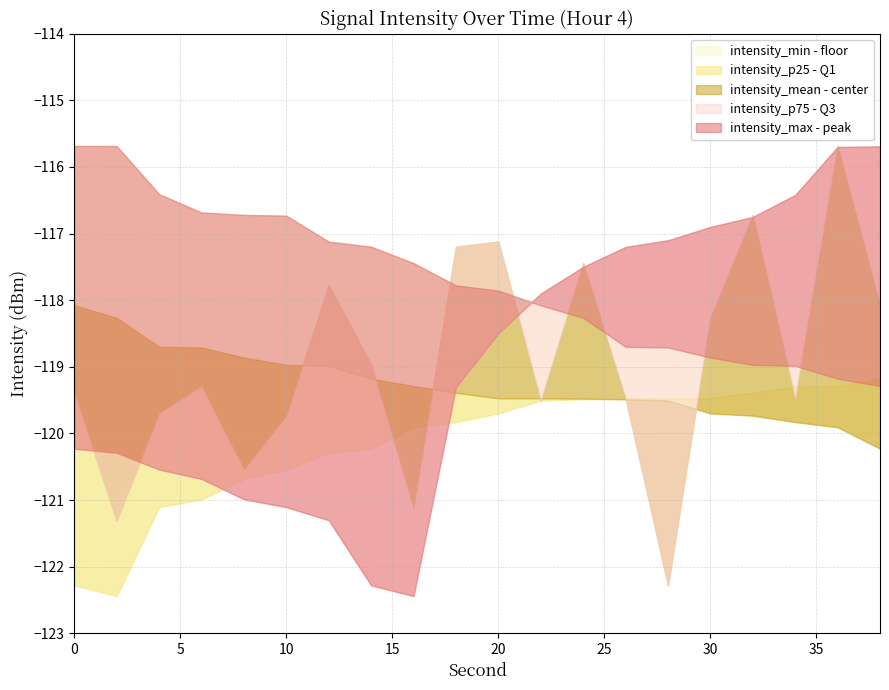

Does the chart have visible grid lines?

Yes